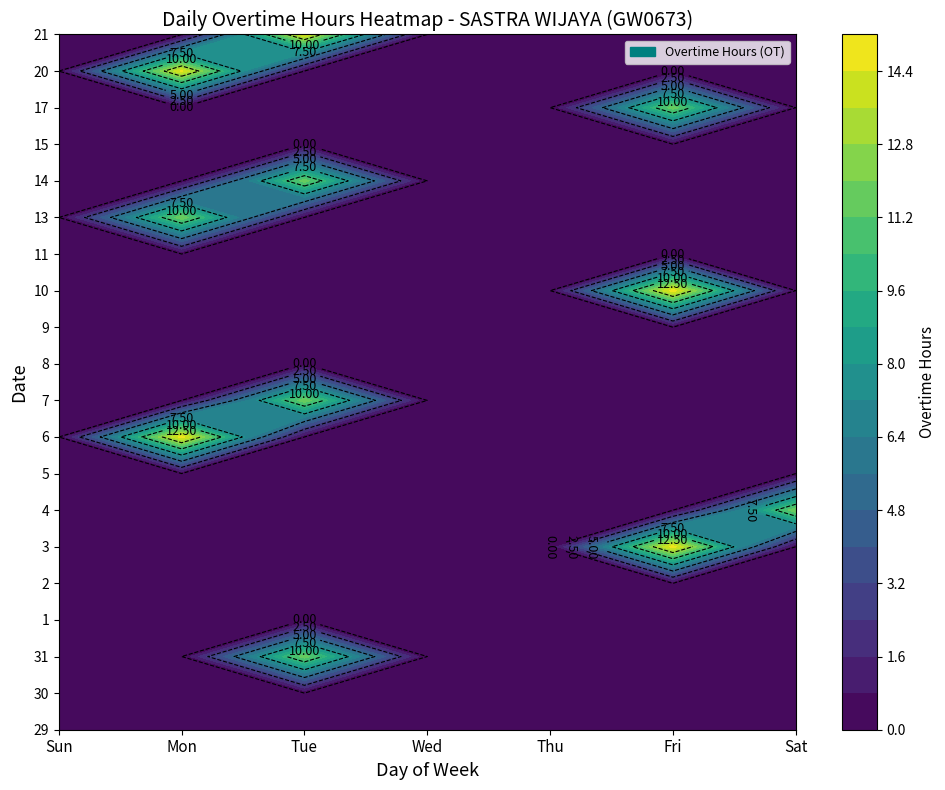

List the series in order of their peak value, lowest first.

29, 30, 1, 2, 5, 8, 9, 11, 15, 14, 17, 31, 7, 13, 4, 21, 20, 6, 10, 3